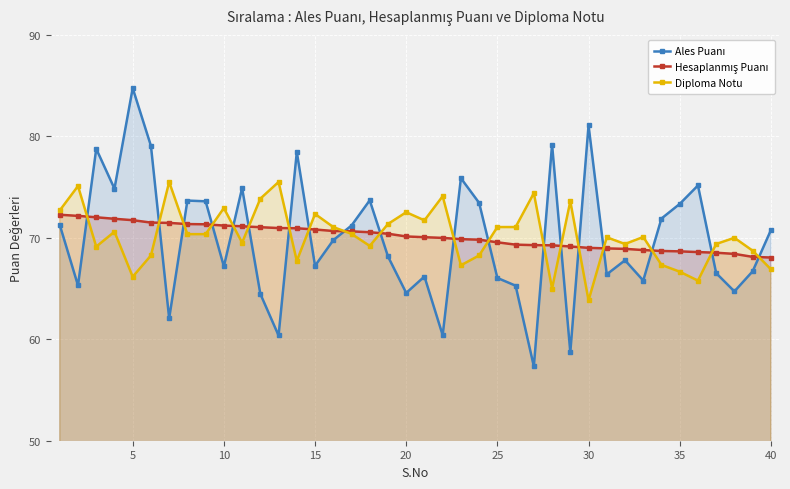

How many interior local valleys does the Ales Puanı series have?

13